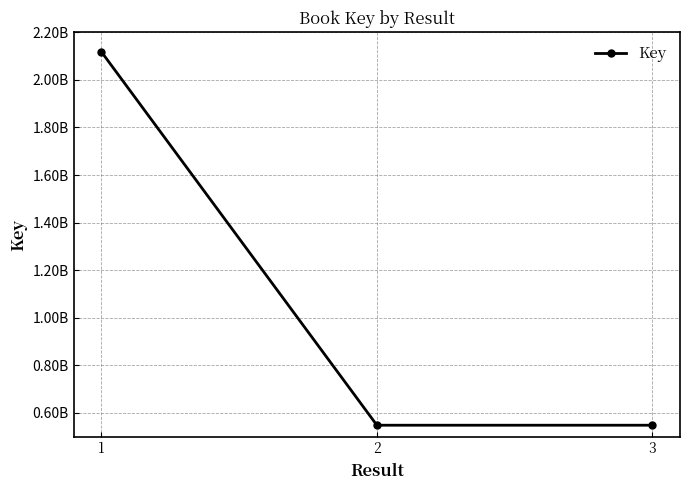

What value does the data have at 2?

547719310